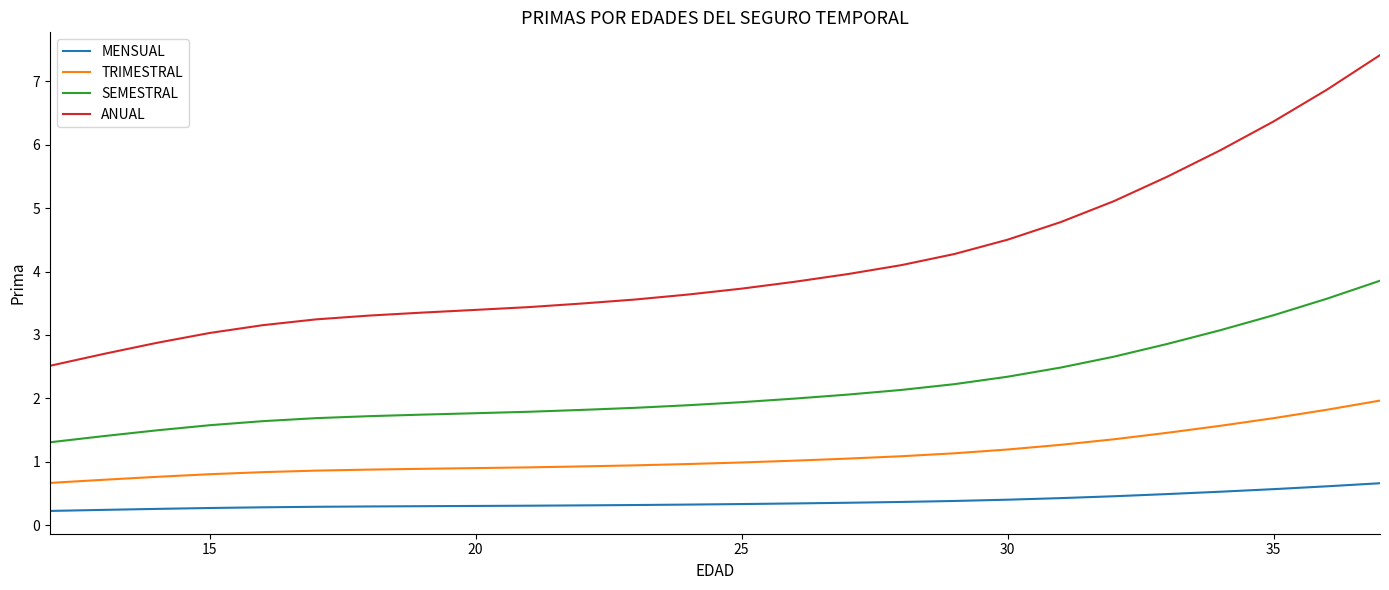

Which series has the largest total across all categories?

ANUAL